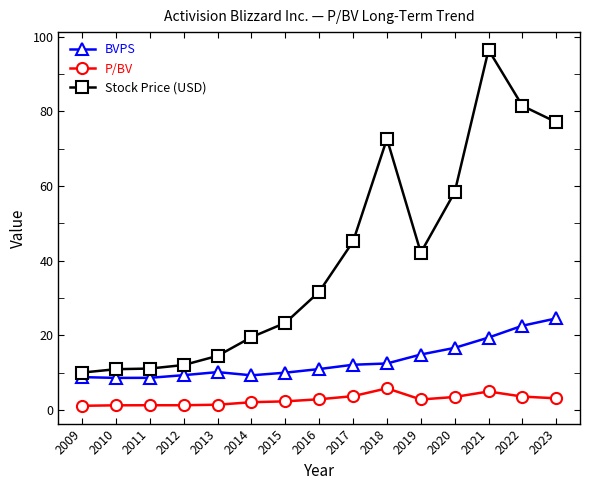

What is the difference between the maximum and minimum values in the BVPS series?

15.9